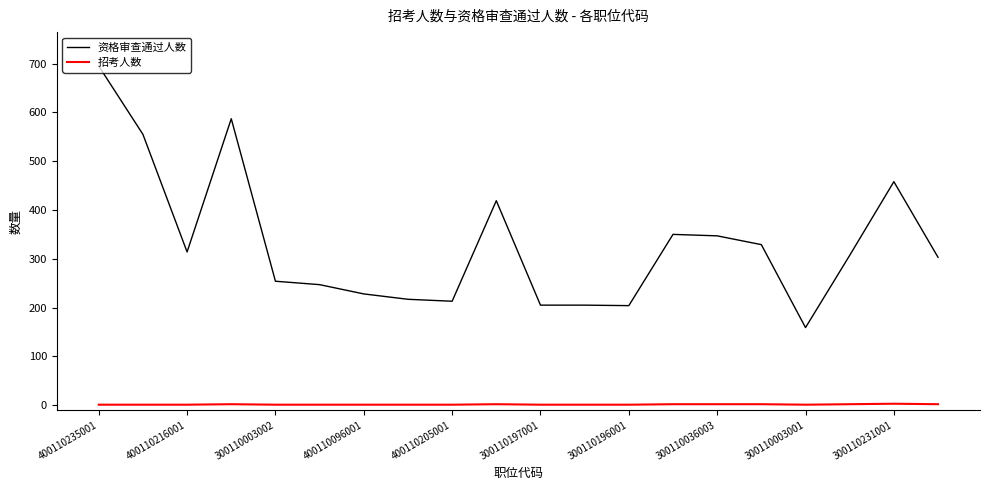

List the series in order of their peak value, highest first.

资格审查通过人数, 招考人数